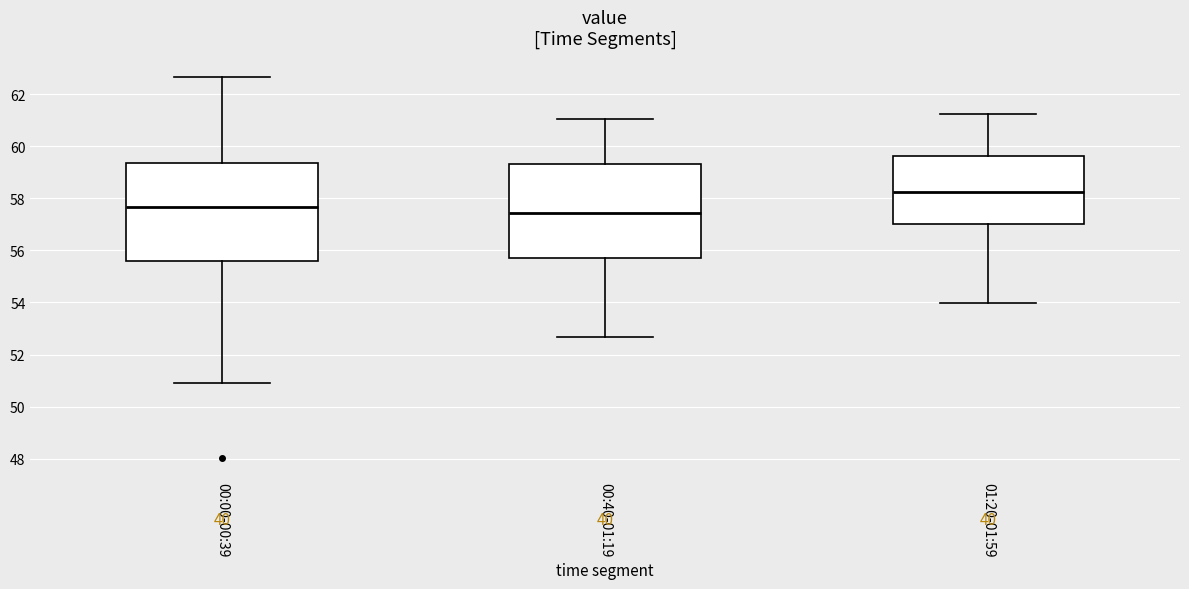

Where is the lower edge of the box for 00:00-00:39 on the y-axis? The values are not printed on the chart, so give them approximately, as read against the axis.

55.6